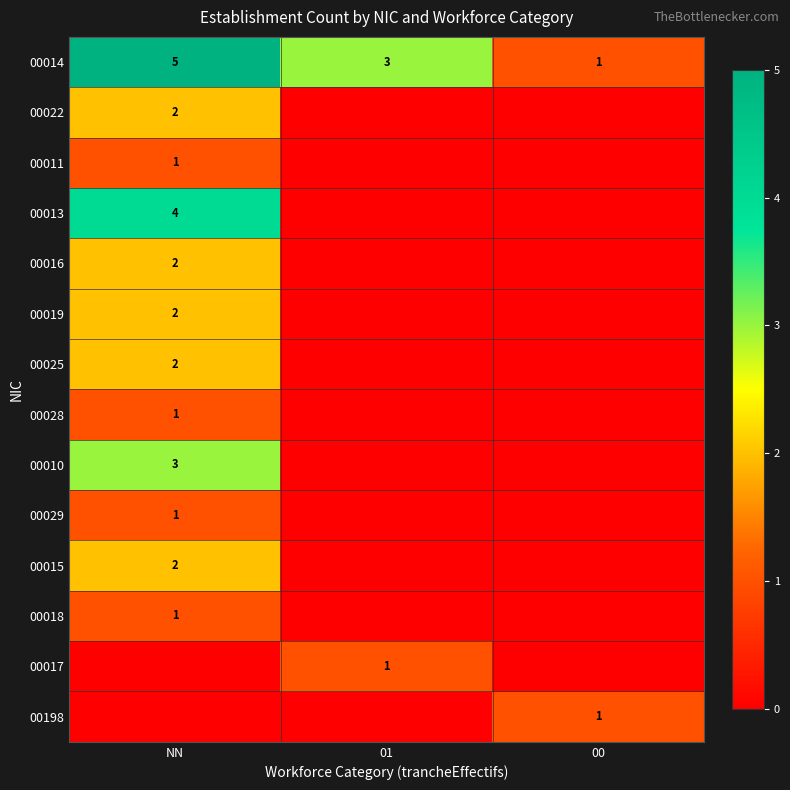

Is it true that 00015 equals 1 at NN?

False